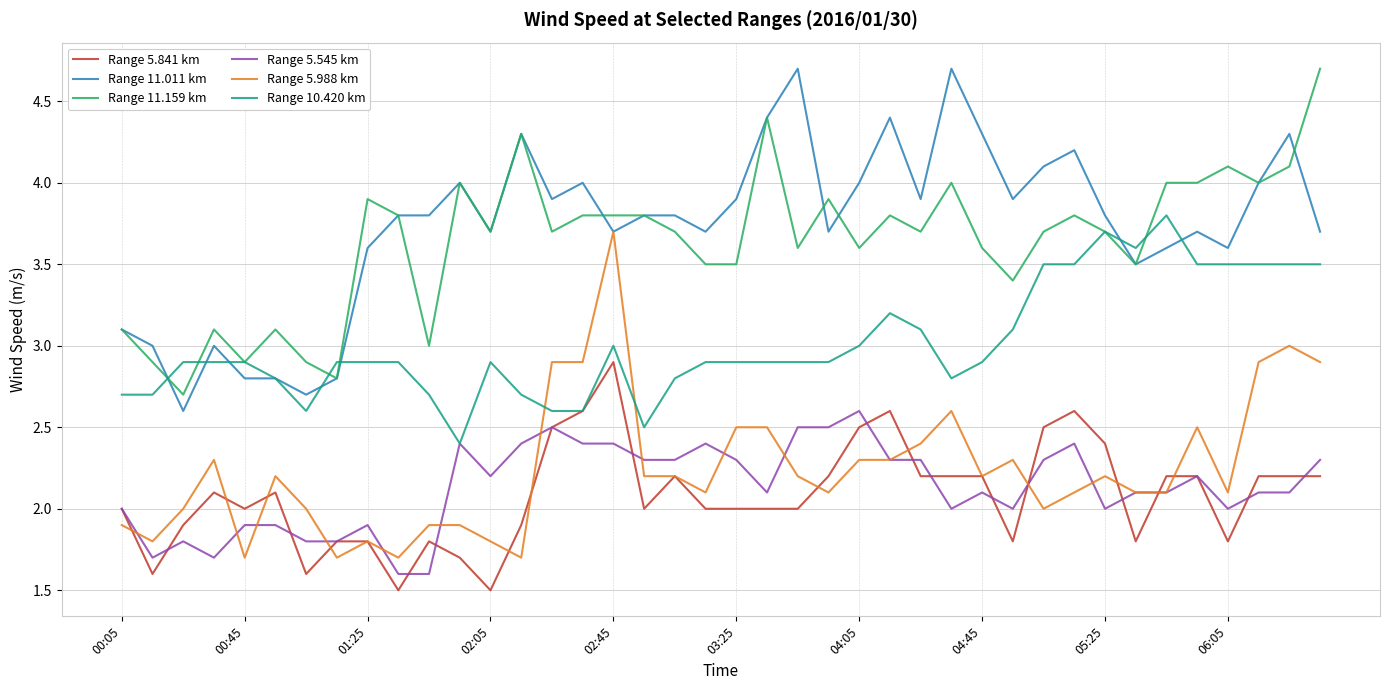

Does the chart display data point markers on the line(s)?

No